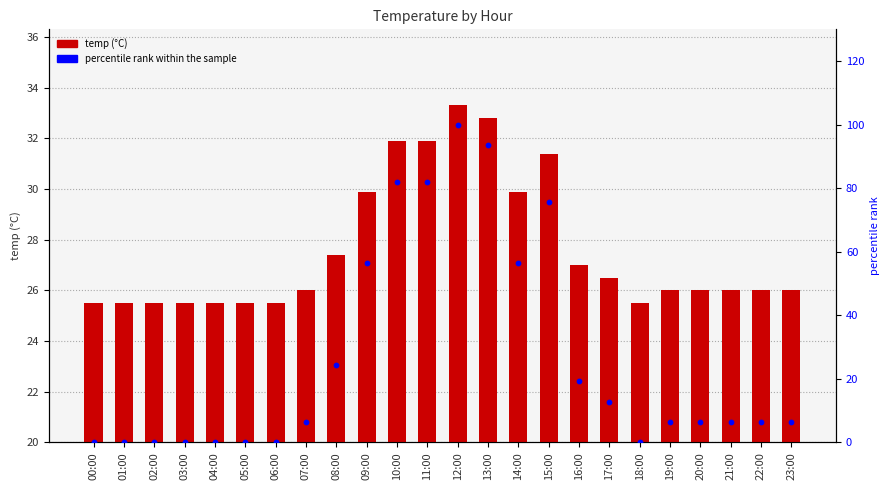

At how many categories does at least one series exceed 8?

24